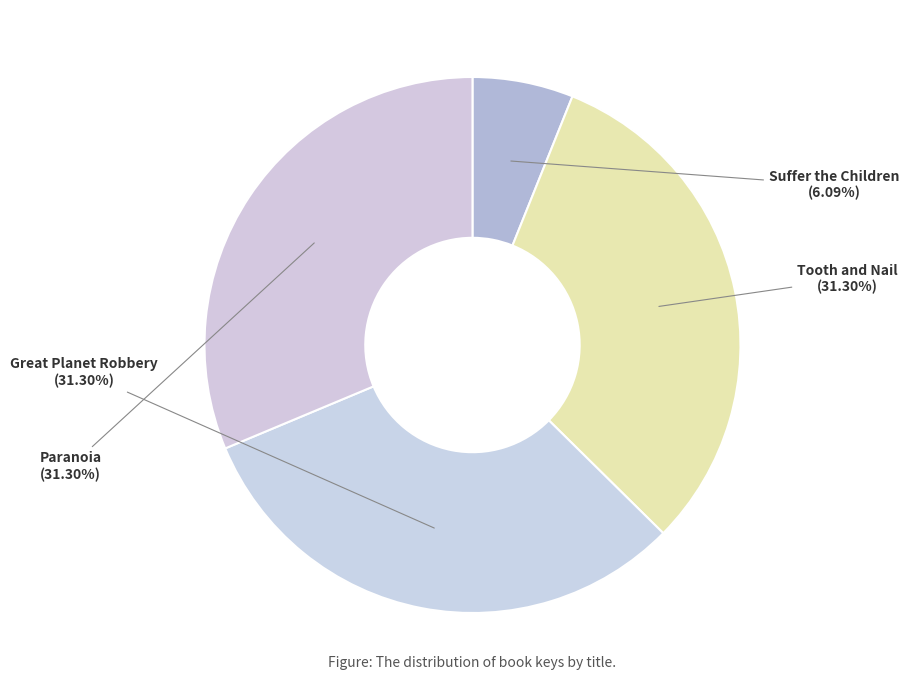

To the nearest percent, what is the difference between the Great Planet Robbery and Suffer the Children slice percentages?

25%